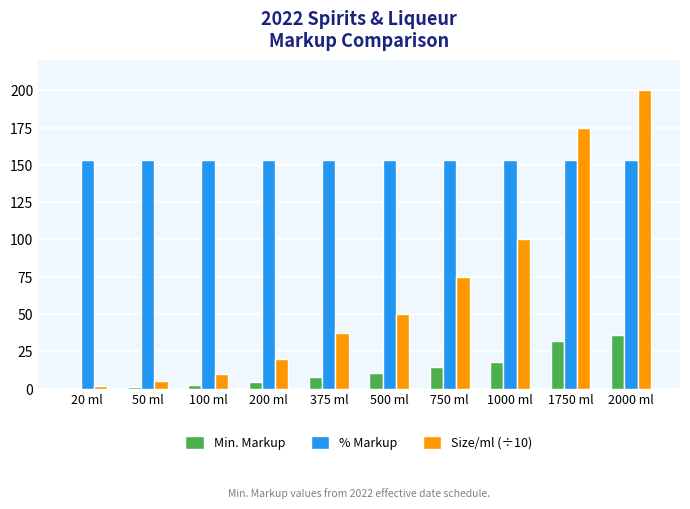

True or false: % Markup has a value of 63.9 at 50 ml.

False